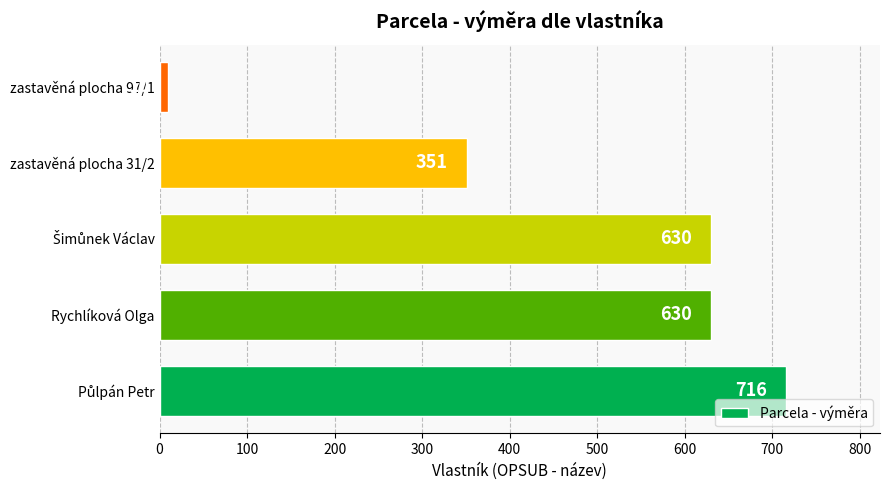

How many values are between 351 and 630?

3